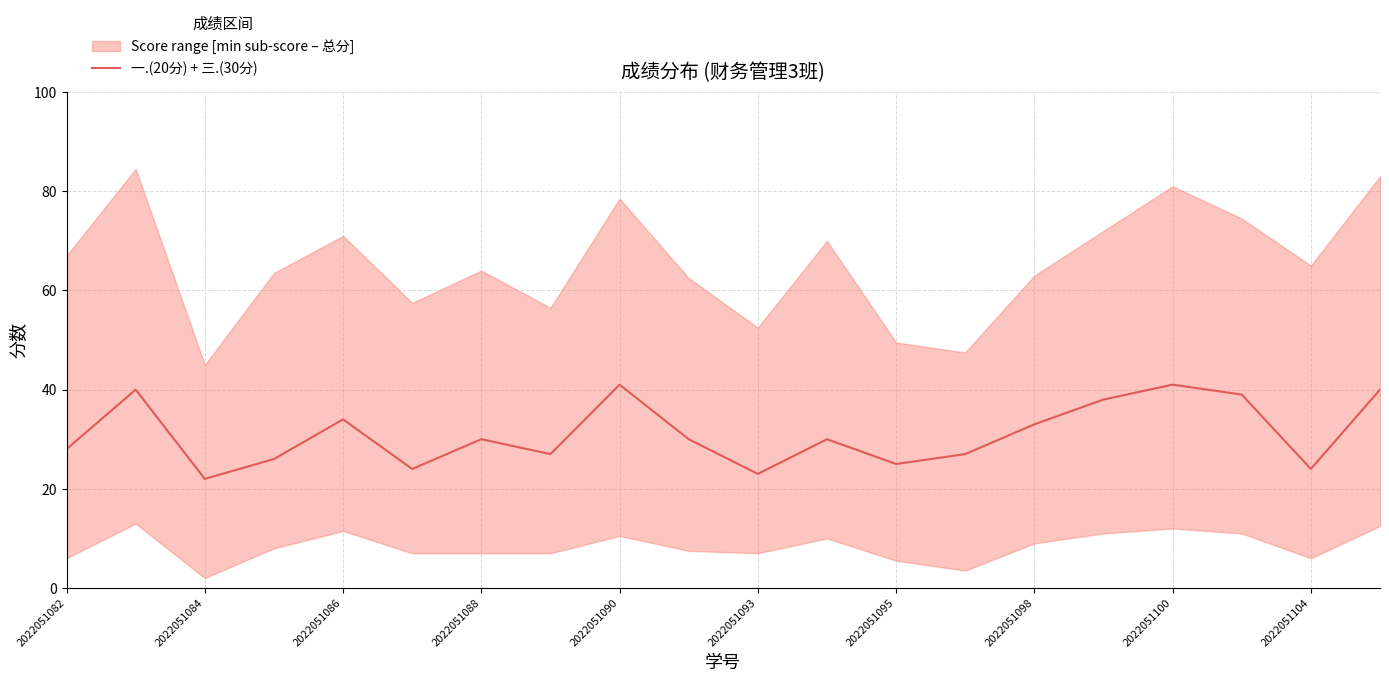

How many points are lower than both their immediate neighbors (excluding endpoints)?

6